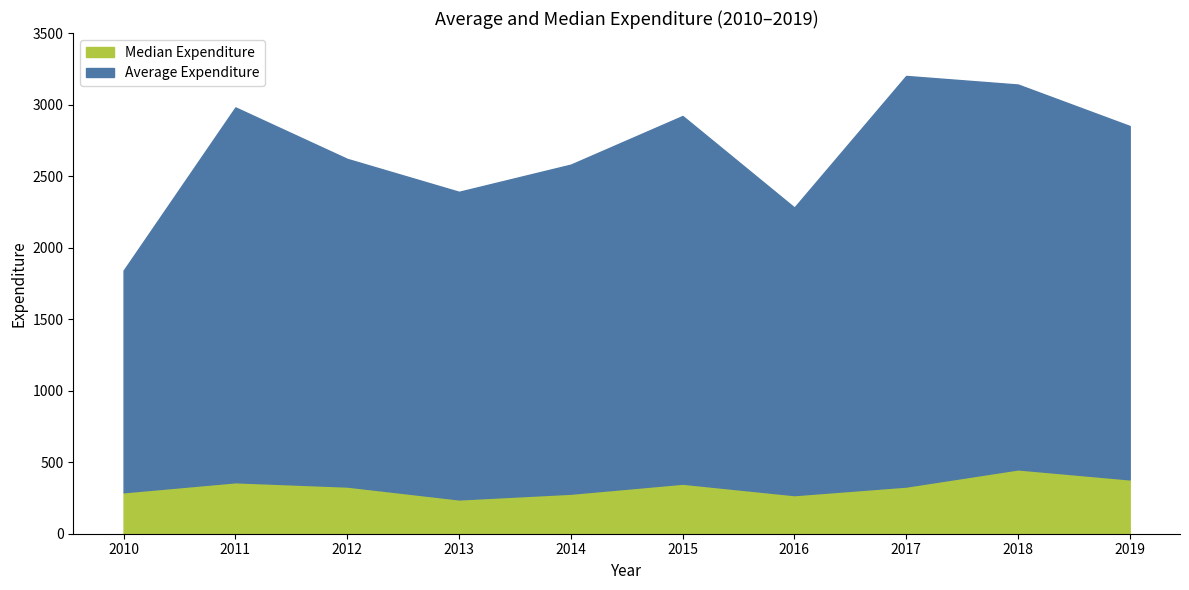

The value of Median Expenditure at 2010 is 290. True or false?

True